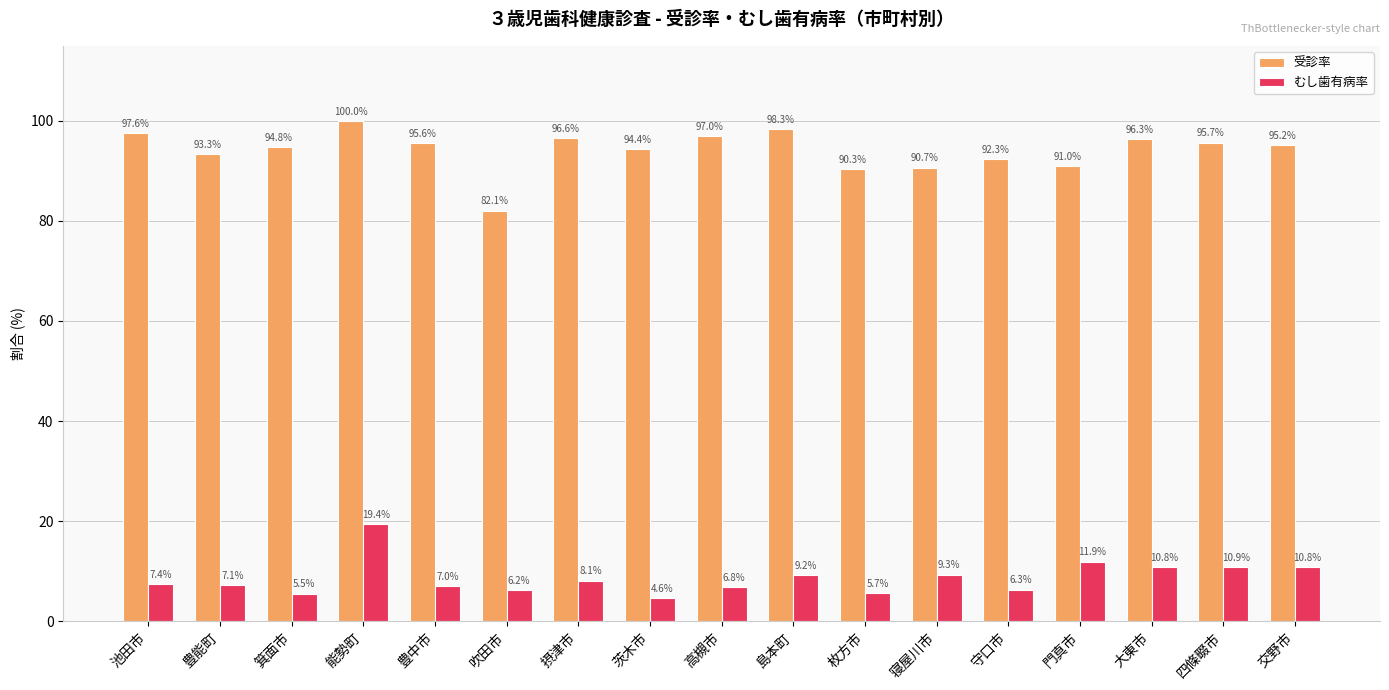

How many bars are there in total?

34